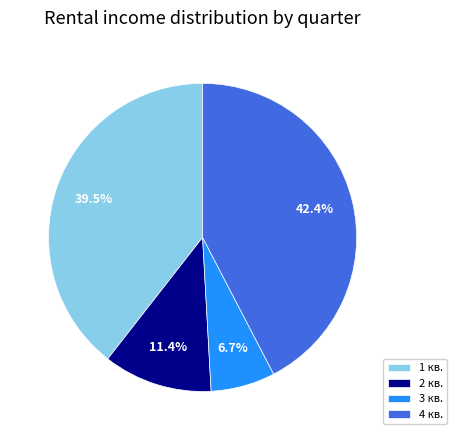

Which category has the smallest portion of the pie?

3 кв.